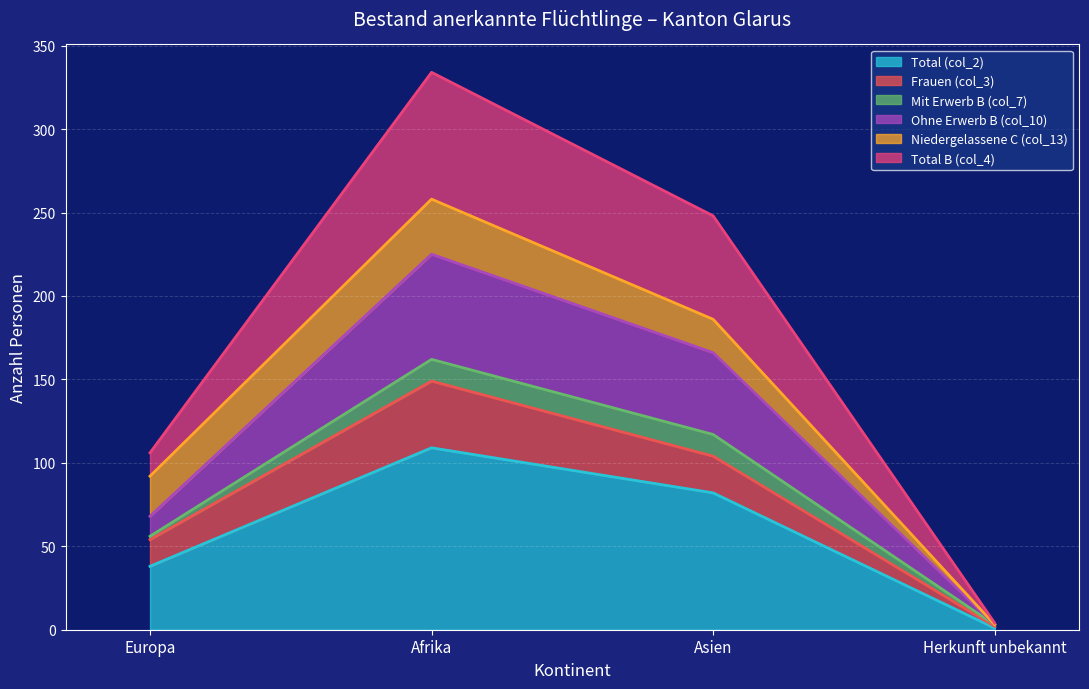

Which series has the largest total across all categories?

Total B (col_4)